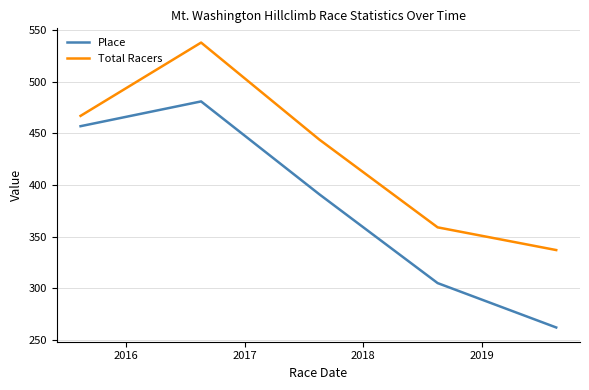

Which series has the largest range (max minus min)?

Place